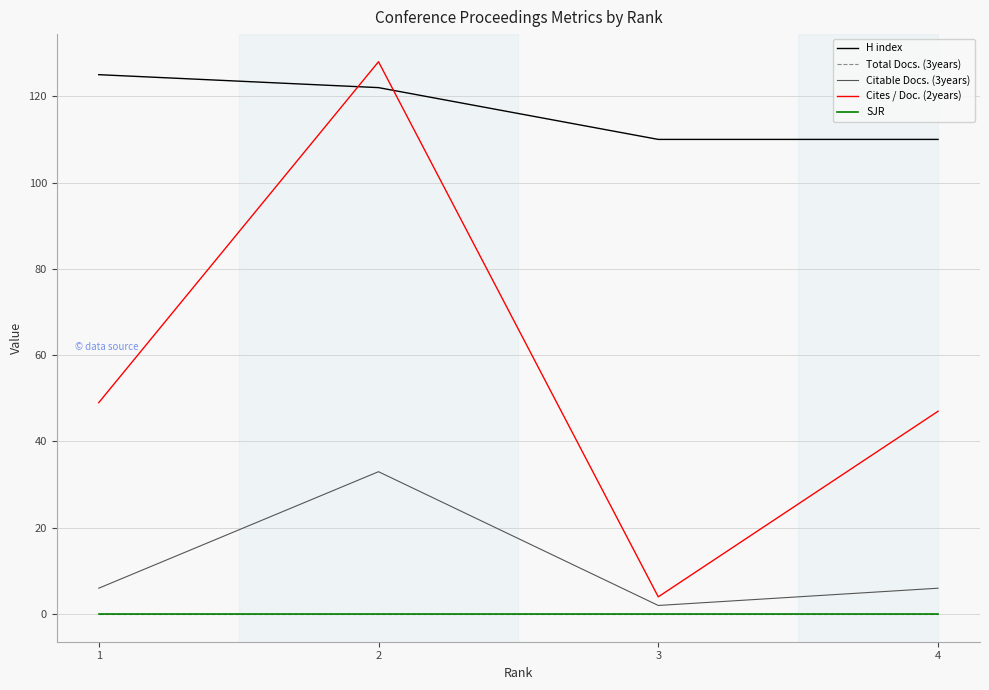

At which label is Citable Docs. (3years) closest to 17?

1